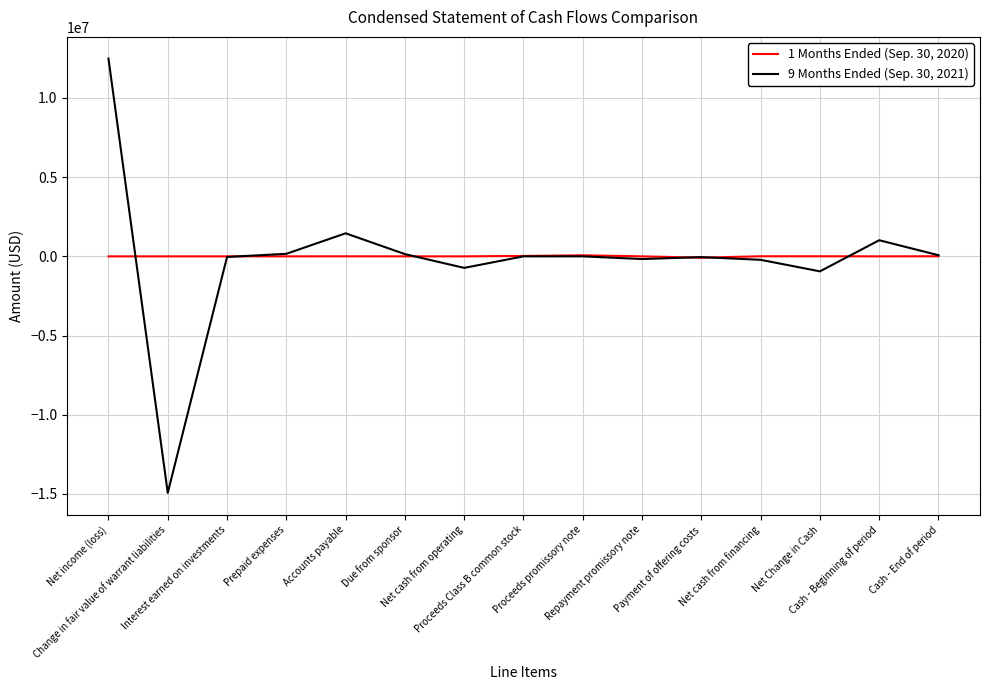

What is the difference between the maximum and minimum values in the 1 Months Ended (Sep. 30, 2020) series?

149723